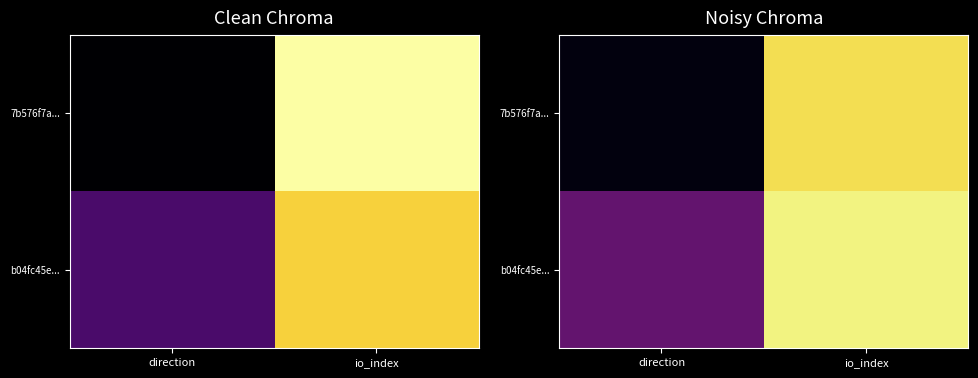

What is the greatest value displayed?

1.0